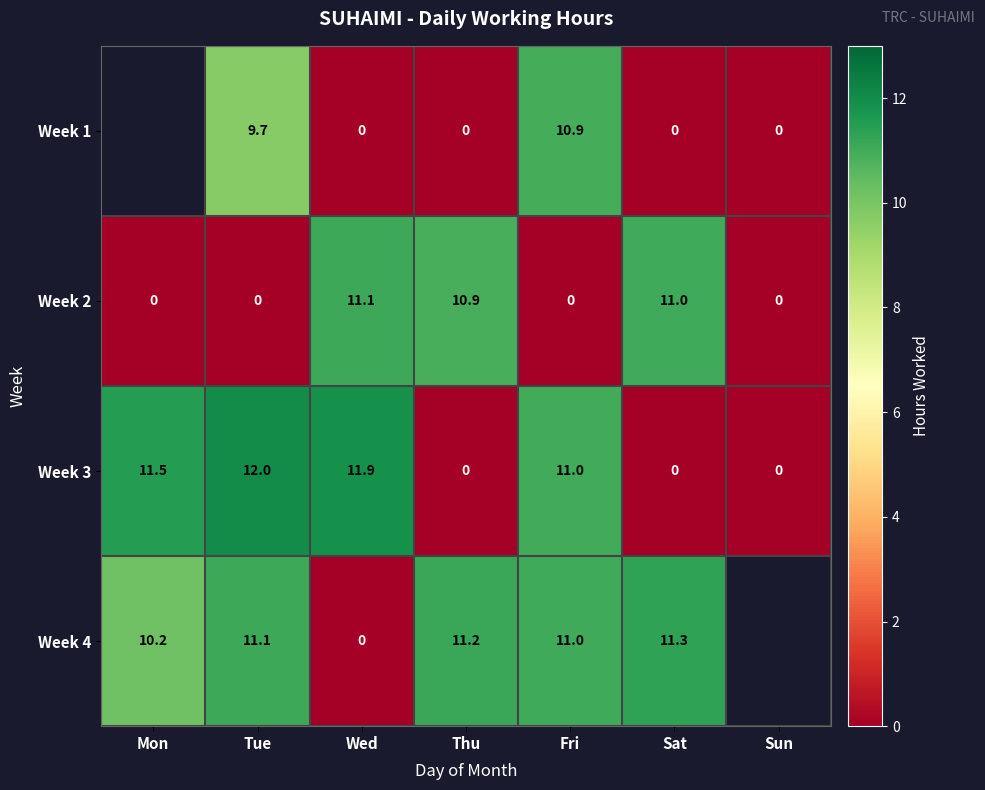

What is the total value across all series at Sat?

22.3